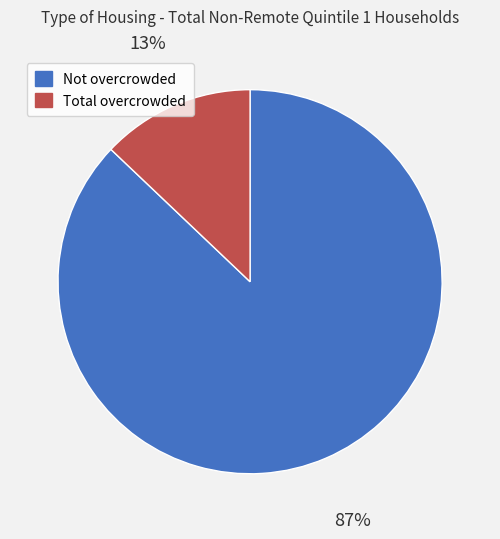

True or false: Total overcrowded accounts for 18% of the total.

False